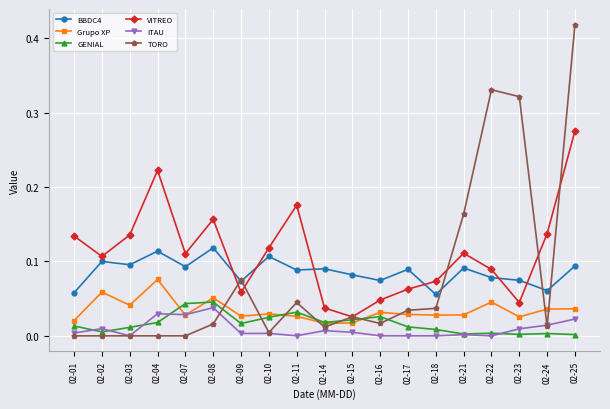

True or false: GENIAL has more than 1 points higher than both neighbors.

True